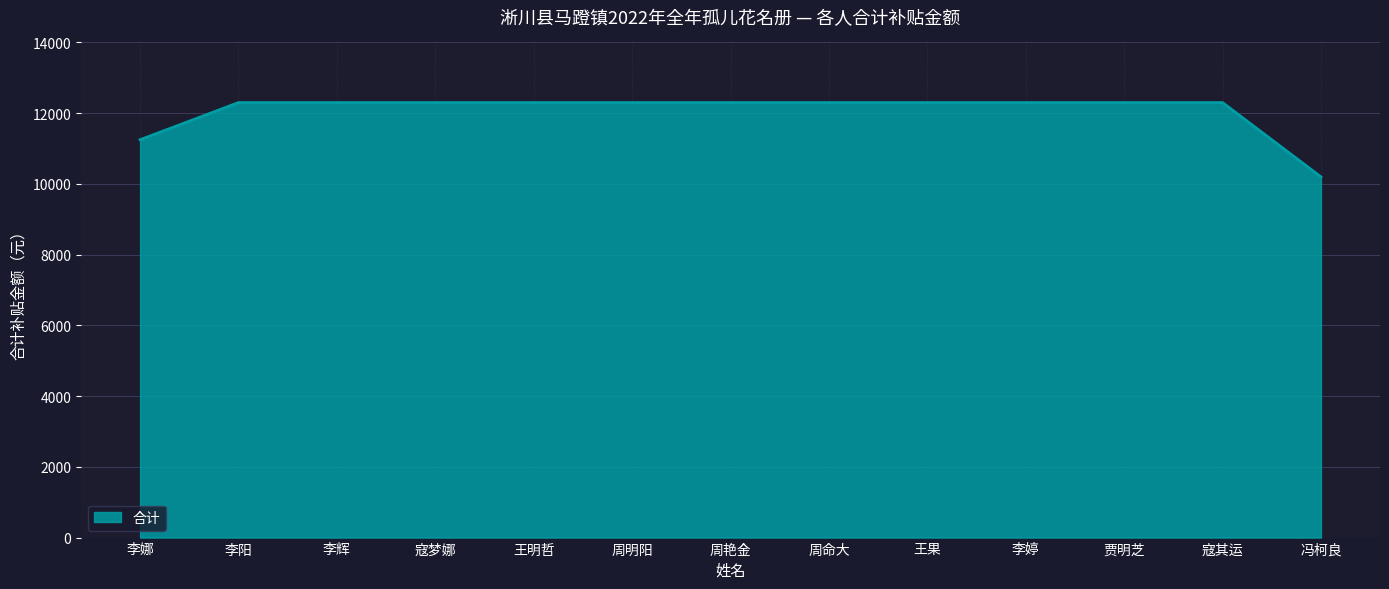

Reading right to left, what are all the values shown in this chart?

10200	12300	12300	12300	12300	12300	12300	12300	12300	12300	12300	12300	11250